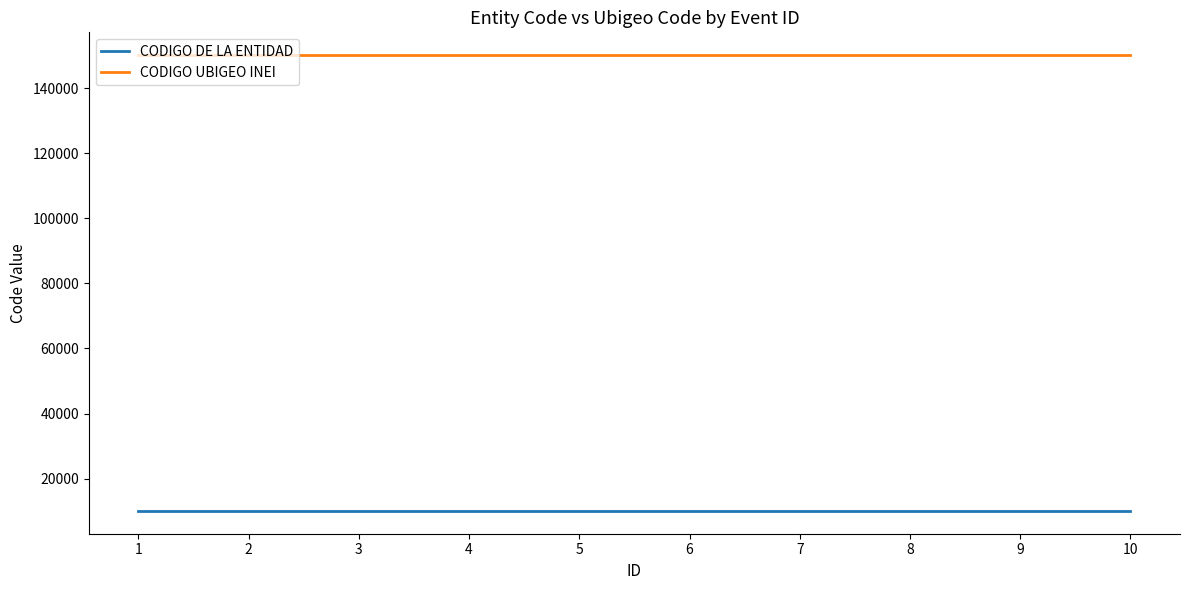

True or false: CODIGO DE LA ENTIDAD and CODIGO UBIGEO INEI intersect in this chart.

False